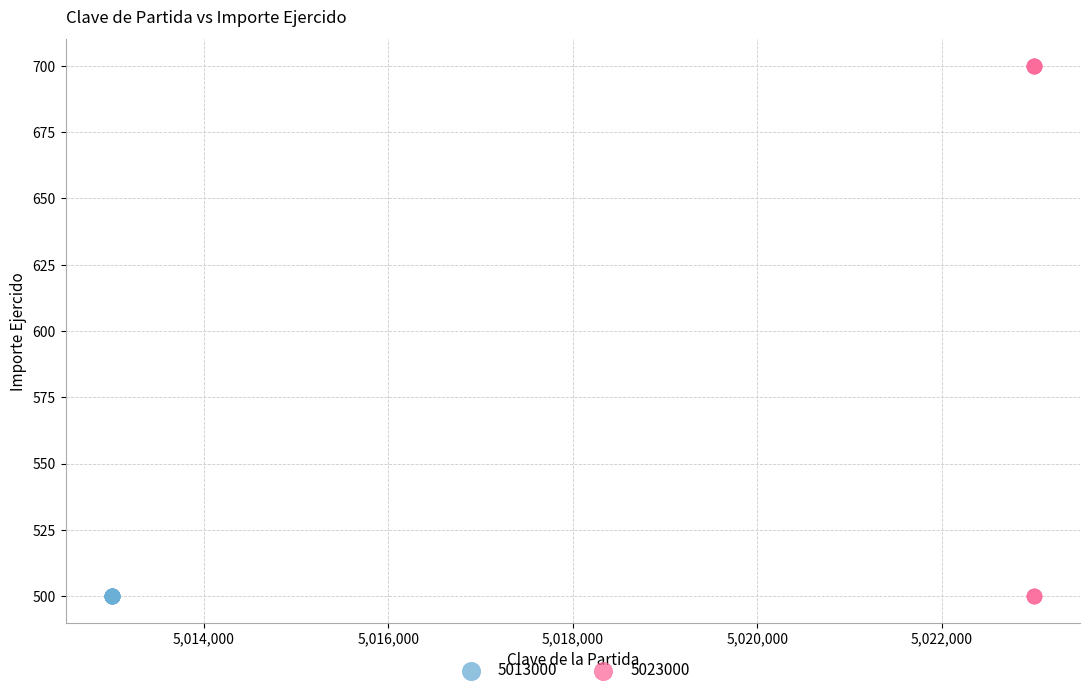

Which series reaches the maximum Y coordinate?

5023000